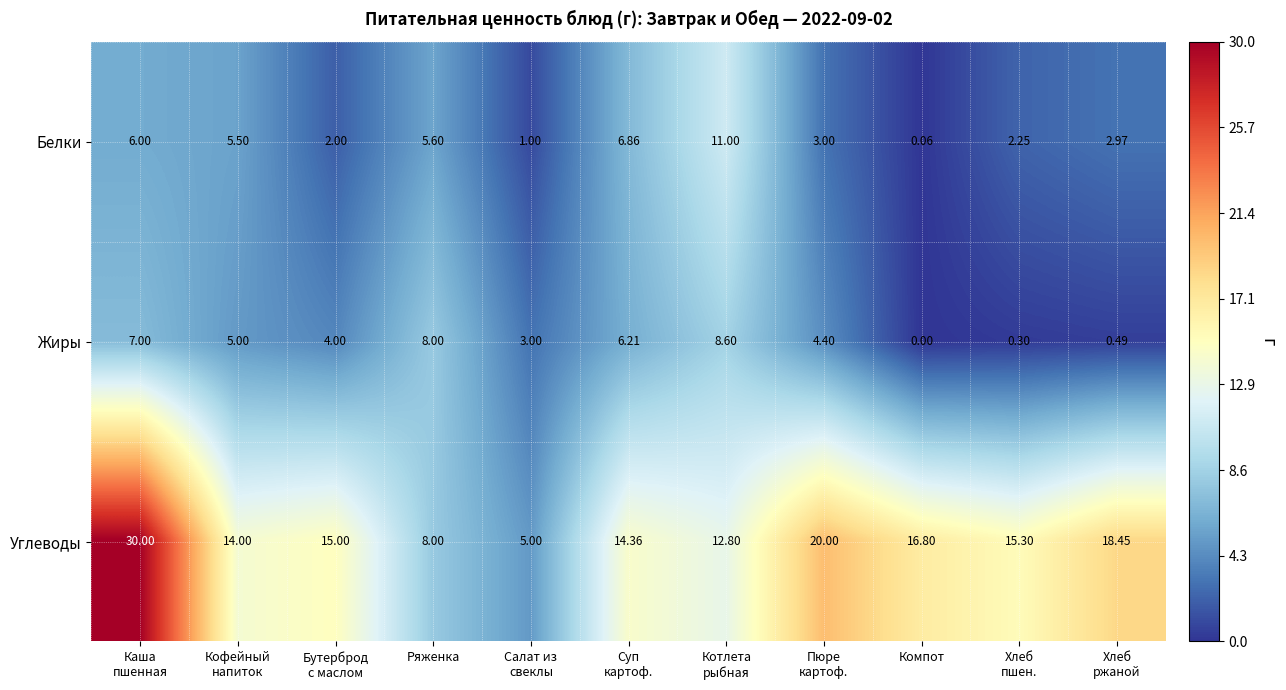

Which series has the largest total across all categories?

Углеводы